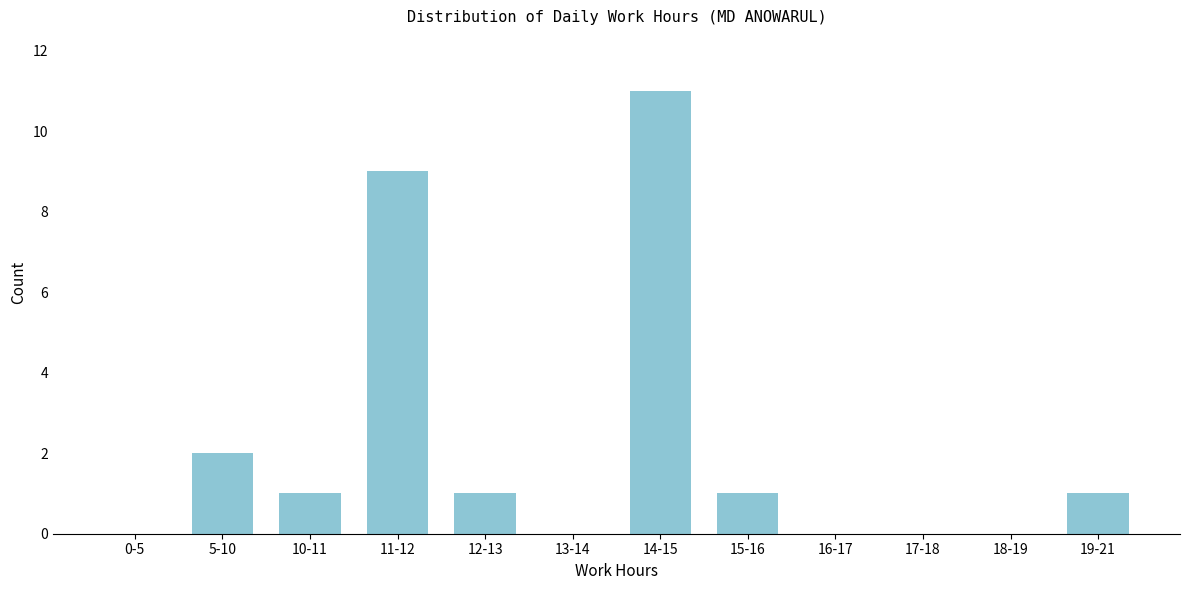

Reading left to right, what are all the values shown in this chart?

0-5=0	5-10=2	10-11=1	11-12=9	12-13=1	13-14=0	14-15=11	15-16=1	16-17=0	17-18=0	18-19=0	19-21=1